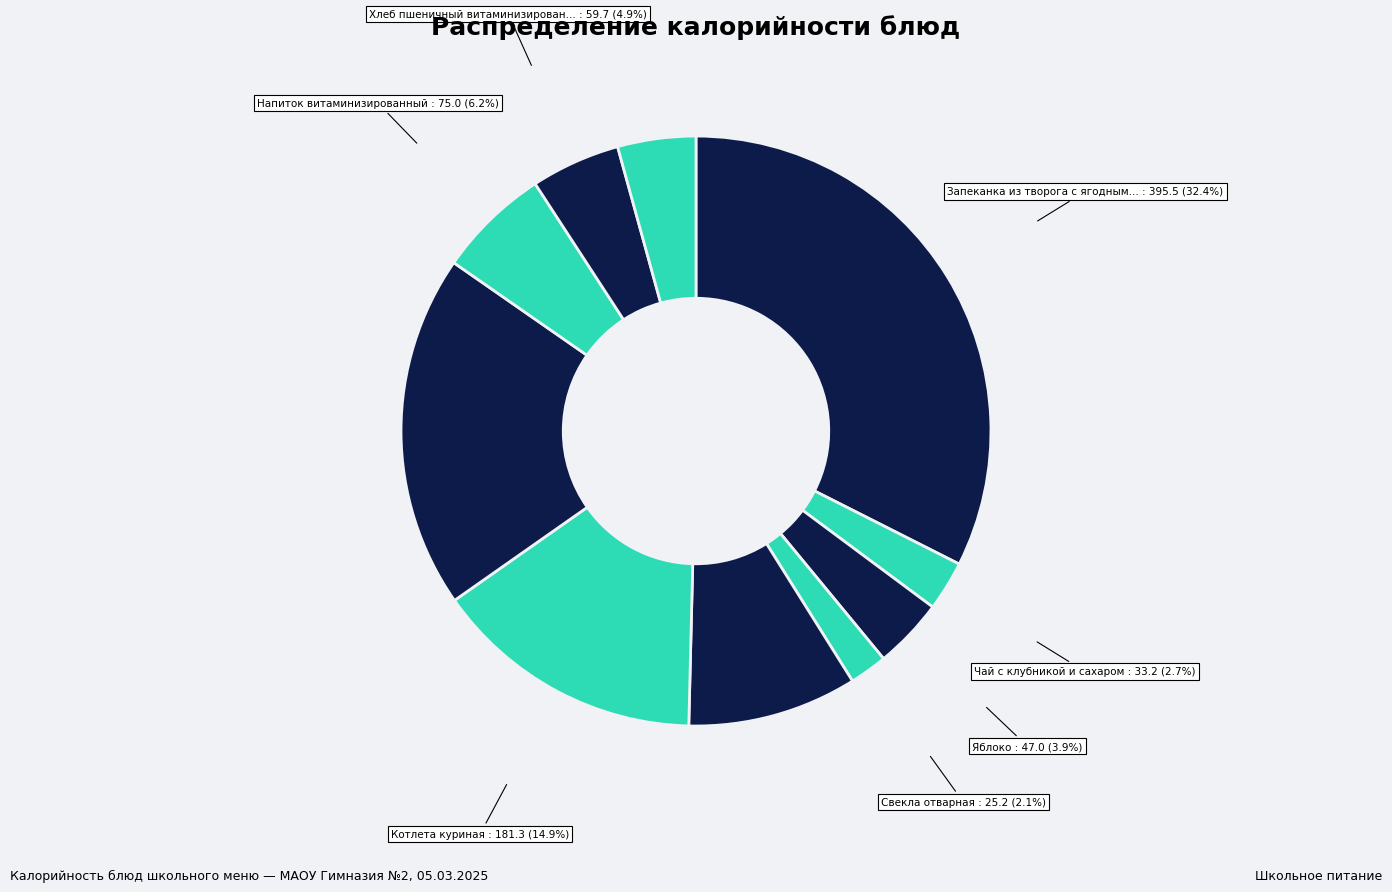

Count the number of slices in the pie.

10